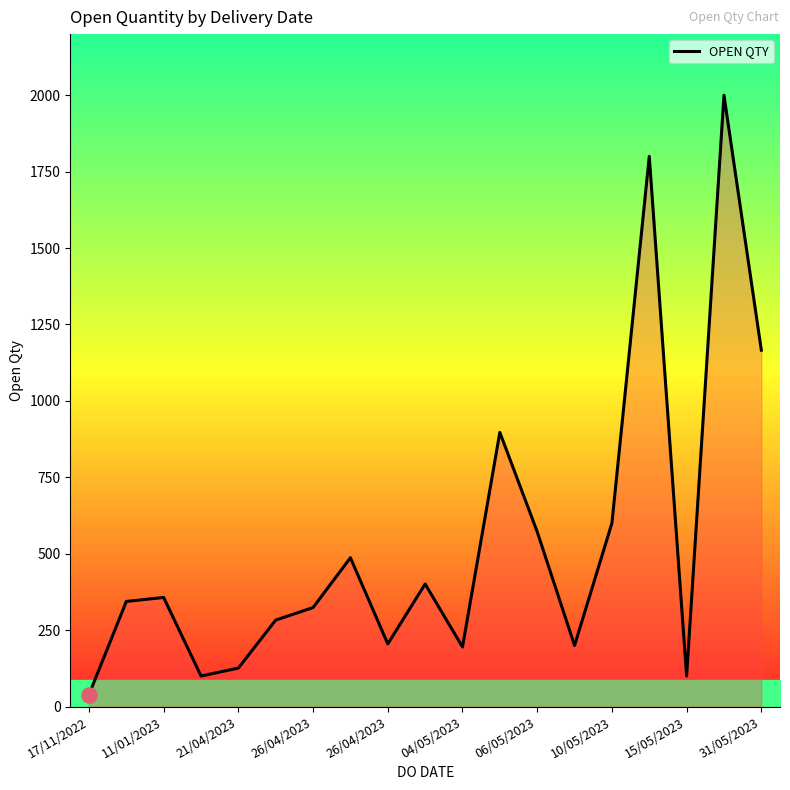

What is the difference between the maximum and minimum values?

1961